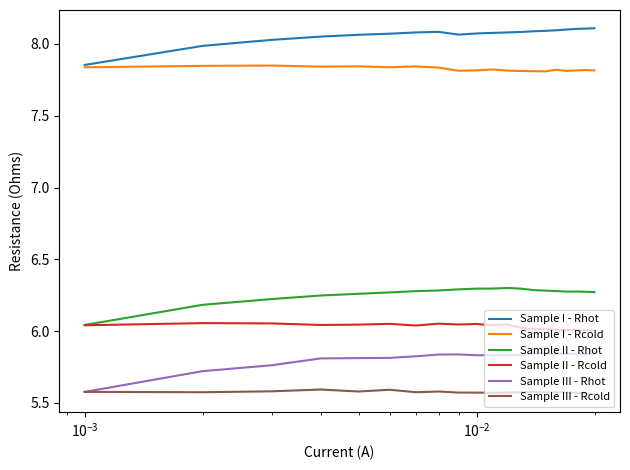

Which series has the widest spread of values?

Sample III - Rhot